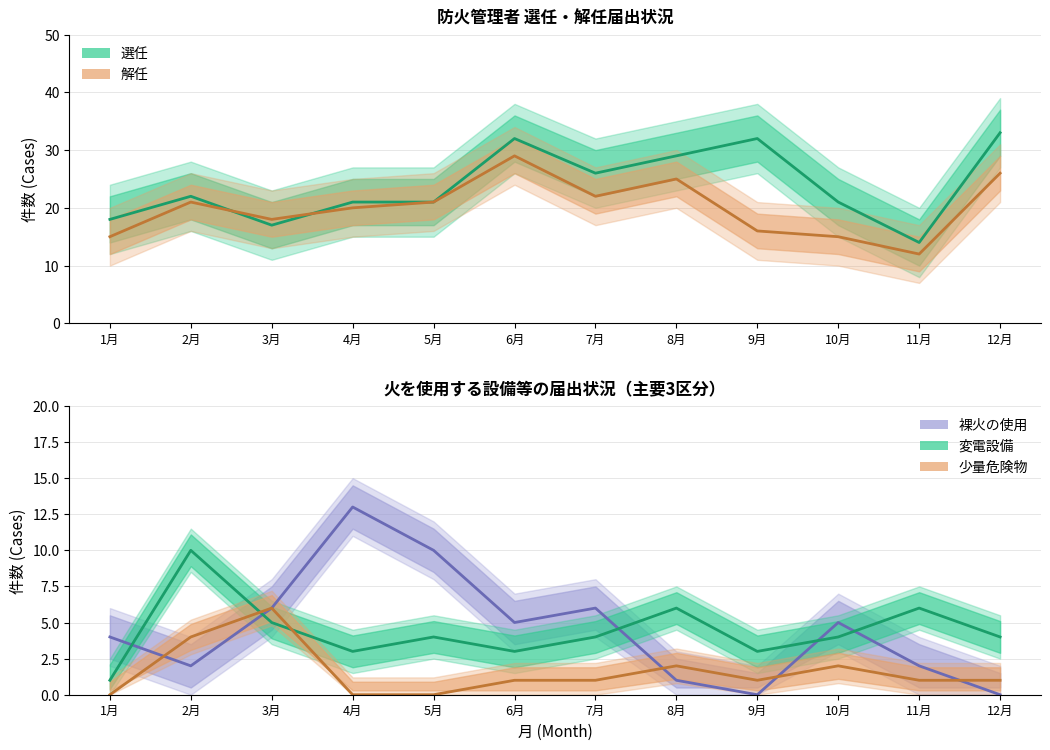

What is the highest value of the 選任 series?

33